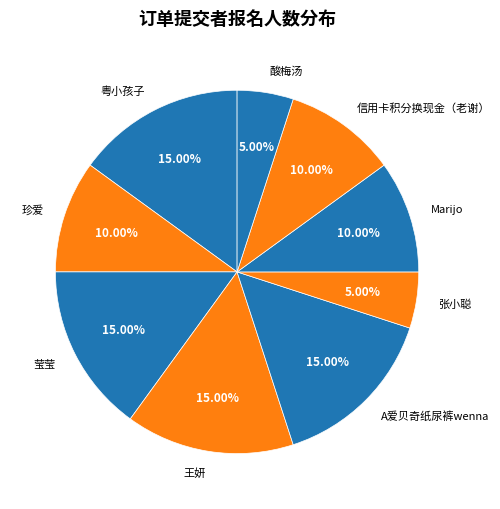

Is A爱贝奇纸尿裤wenna the majority of the pie?

No